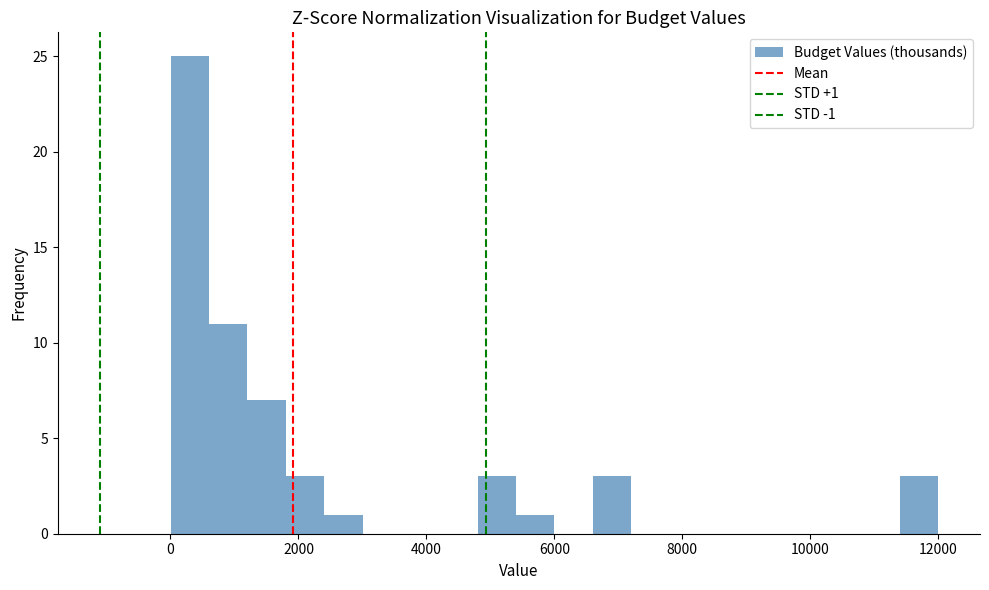

Around what value on the x-axis is the tallest bar? Give the approximate position of its centre, as read against the axis.

400